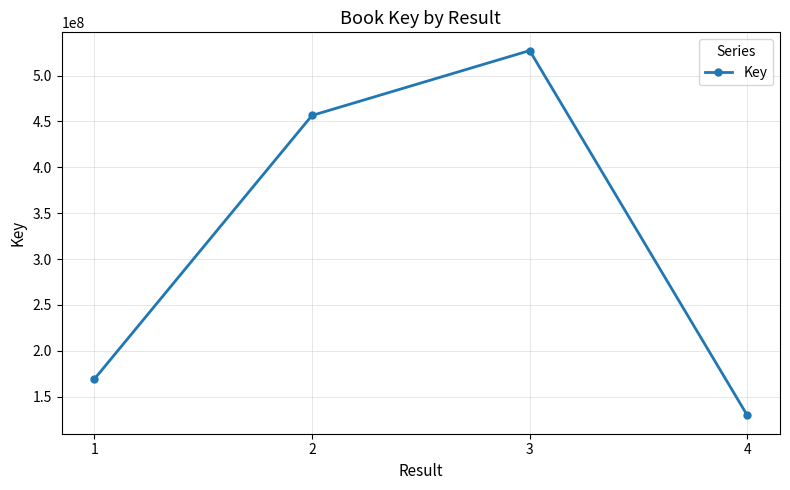

What is the difference between the maximum and minimum values?

397769317